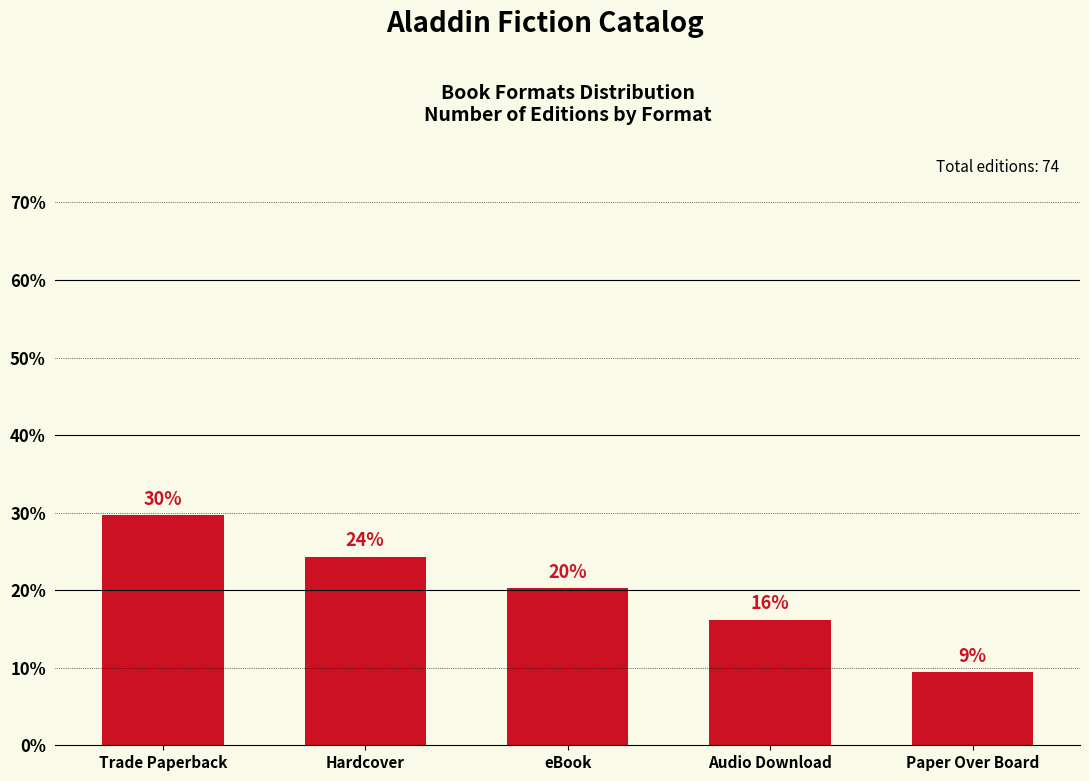

Reading left to right, list all the values displayed in this chart.

29.7	24.3	20.3	16.2	9.5